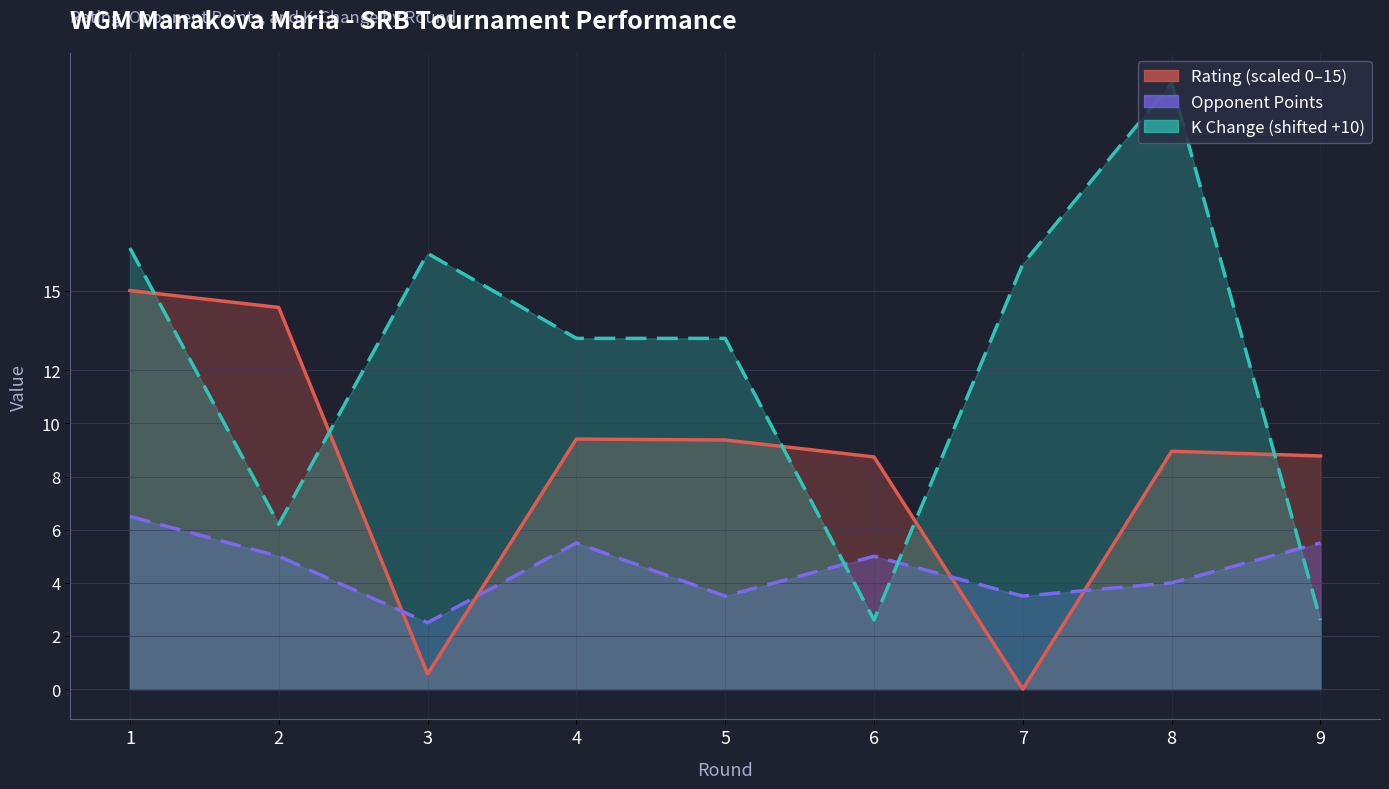

True or false: K Change has more than 2 points higher than both neighbors.

False